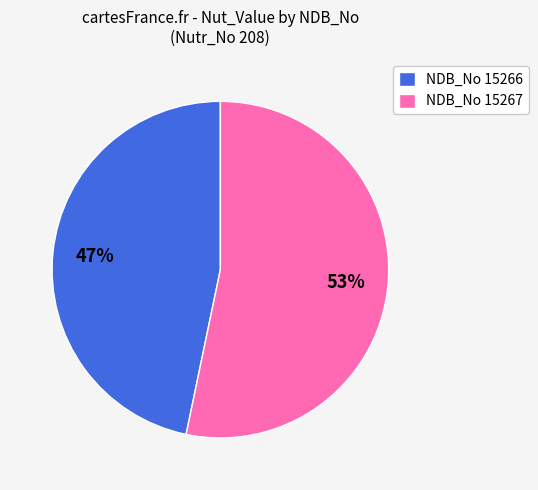

Between NDB_No 15266 and NDB_No 15267, which is larger?

NDB_No 15267